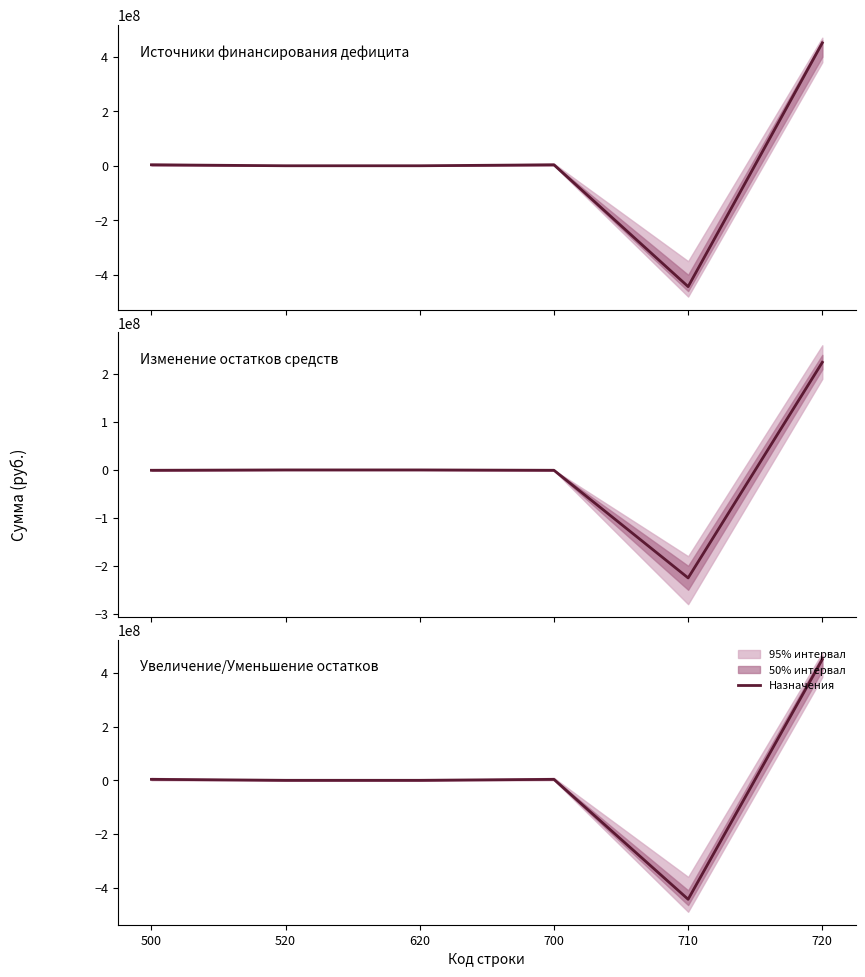

Which has a higher value, 710 or 620?

620